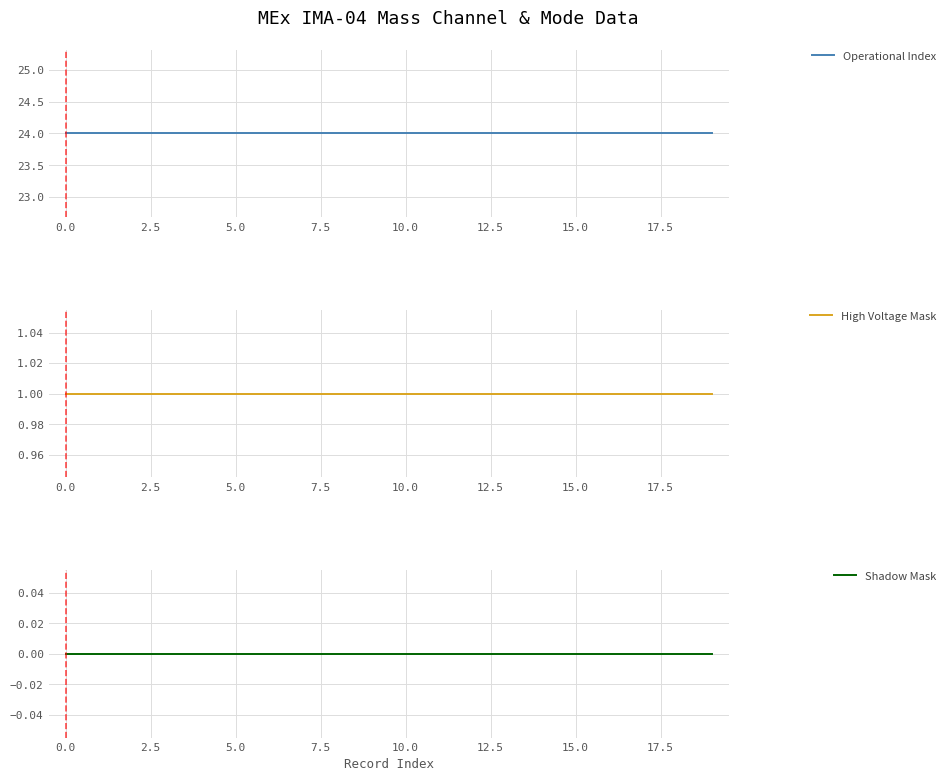

True or false: Shadow Mask and High Voltage Mask intersect in this chart.

False